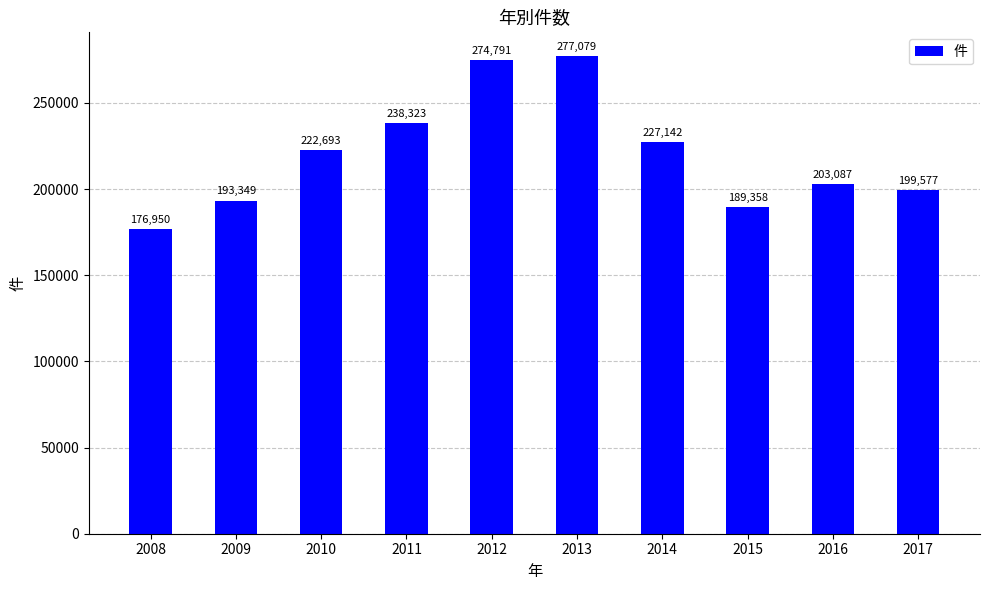

Rank the categories by value from highest to lowest.

2013, 2012, 2011, 2014, 2010, 2016, 2017, 2009, 2015, 2008